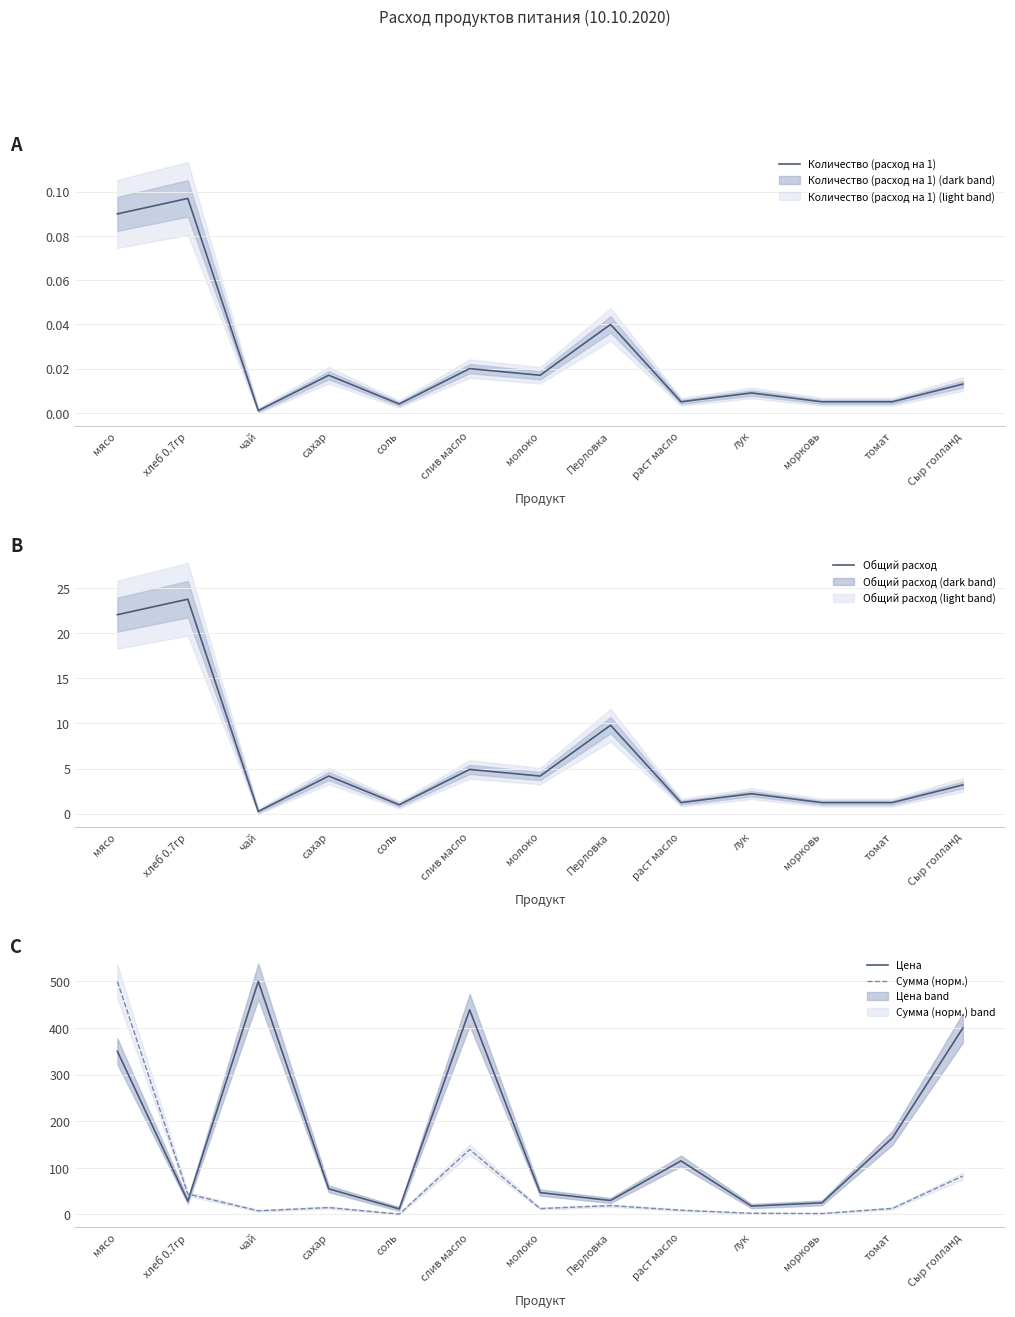

Rank the series at сахар from lowest to highest value.

Количество (расход на 1), Общий расход, Сумма (норм.), Цена